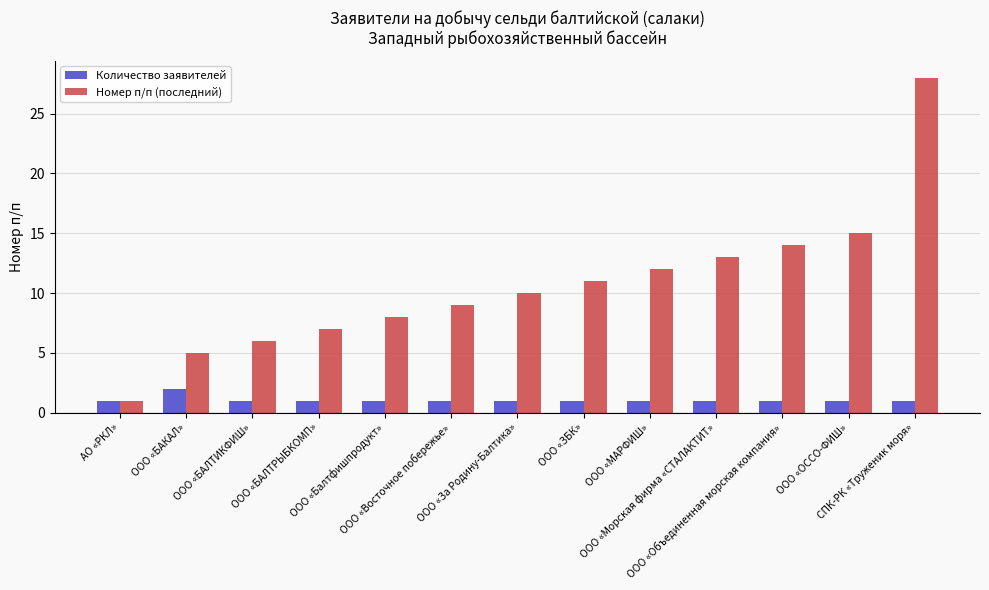

What is the value of the Номер п/п (последний) bar at the 4th from the left?

7